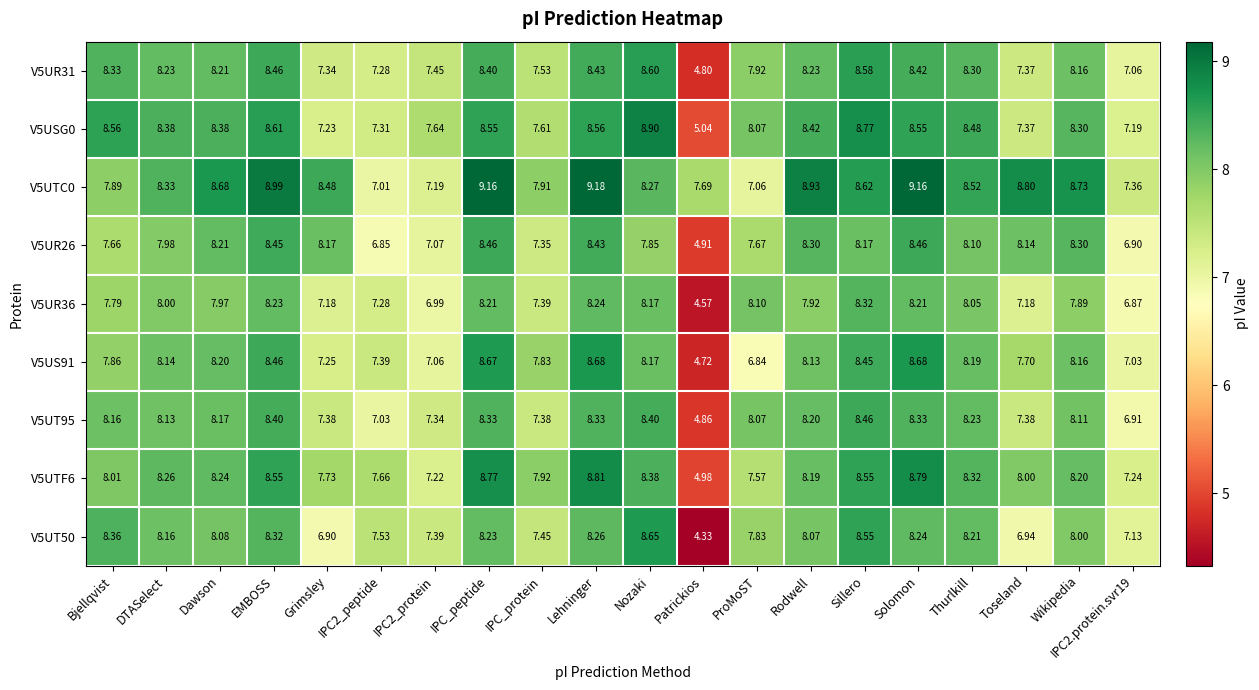

At how many categories does at least one series exceed 8?

15